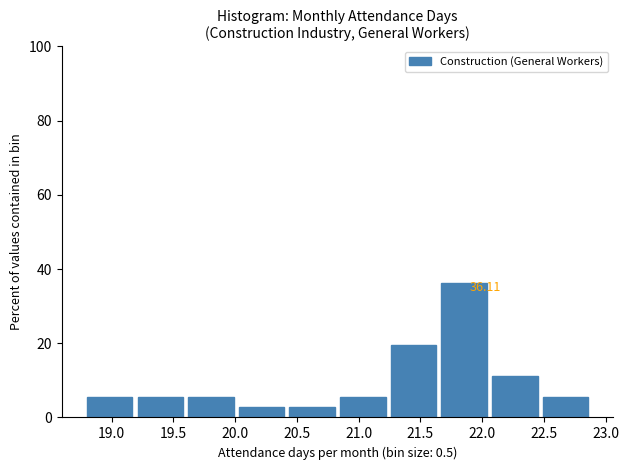

Which range on the x-axis has the tallest bar?

21.67 to 22.08